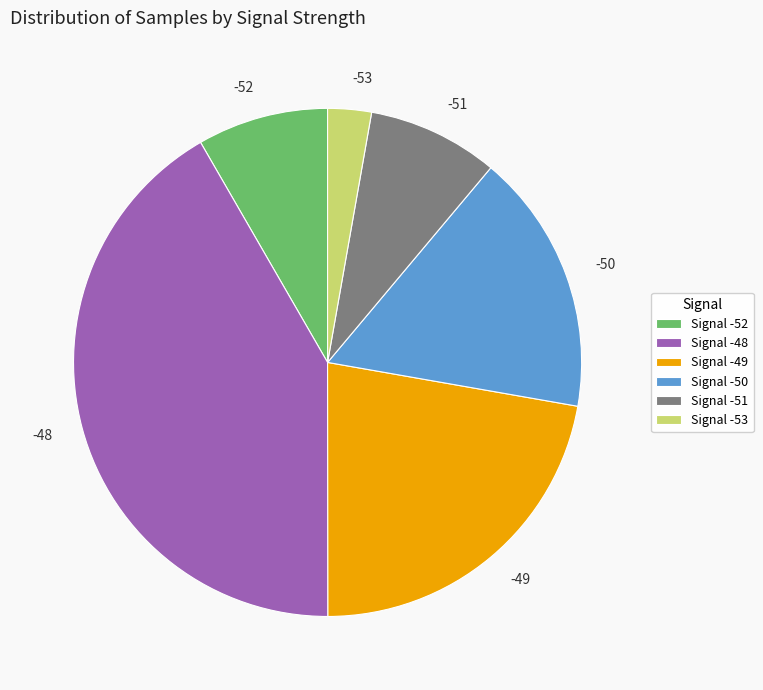

Approximately how many times larger is the value at -48 compared to -49?

1.9